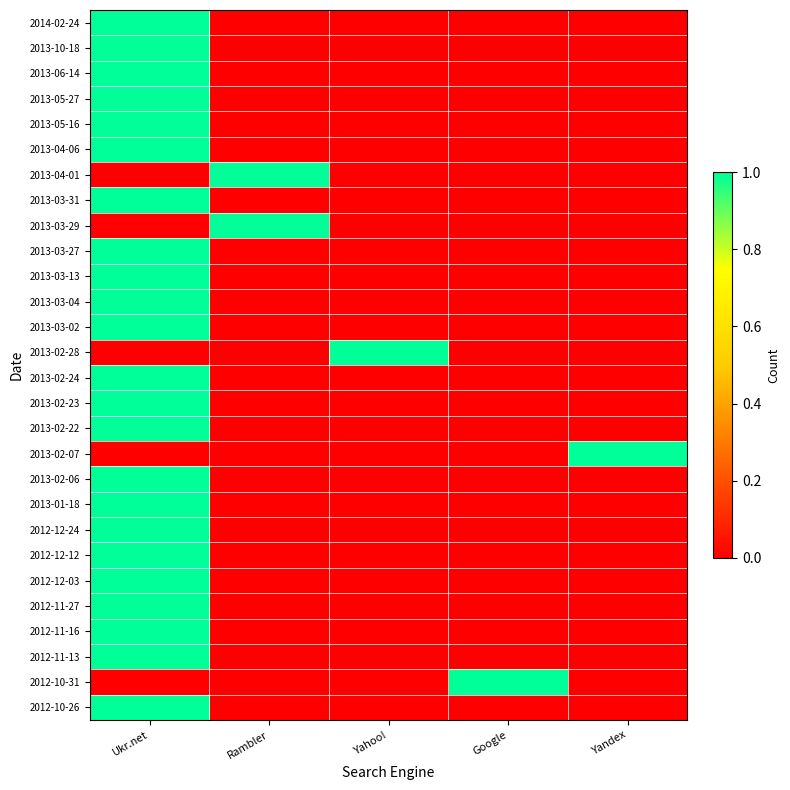

Which category has the highest value across all series?

Ukr.net